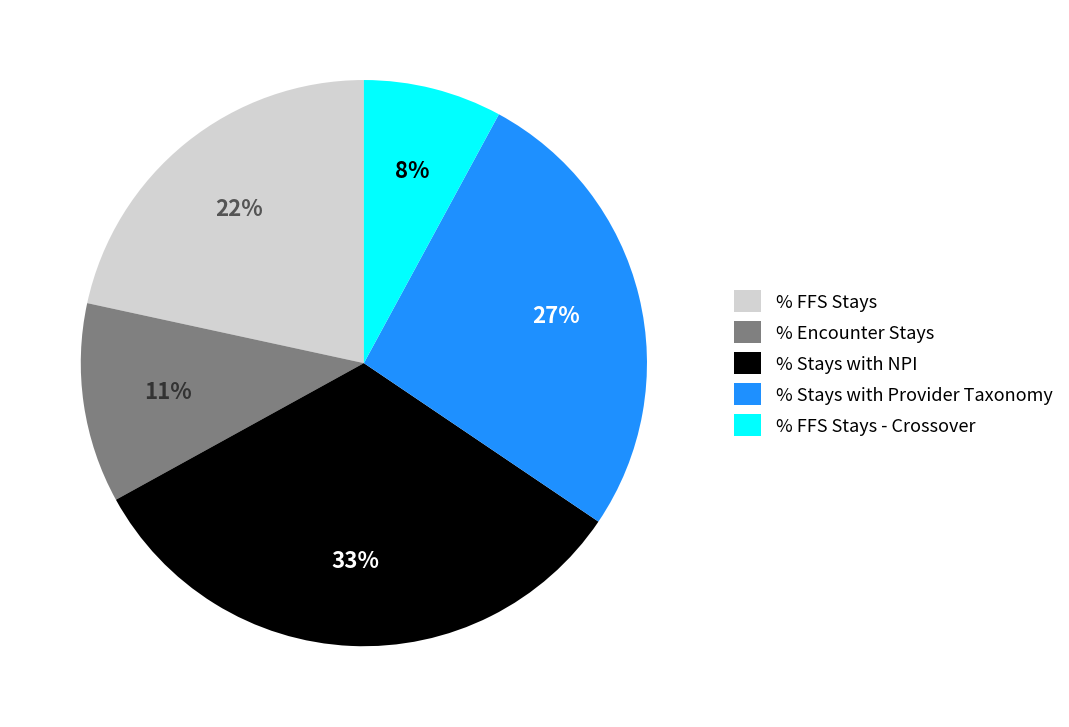

Combined, do % FFS Stays - Crossover and % Encounter Stays account for over 50%?

No